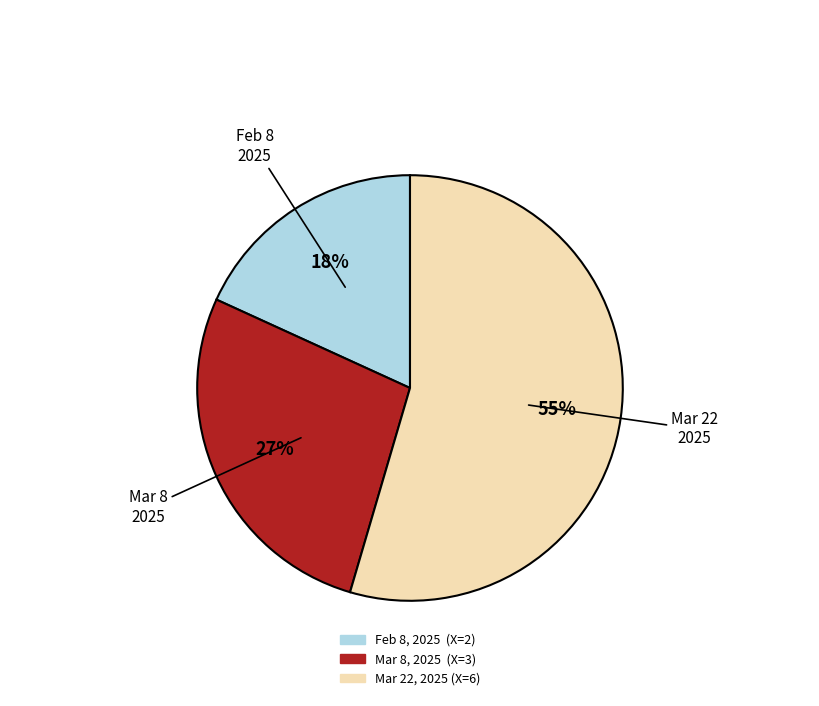

To the nearest percent, what is the average slice percentage?

33%